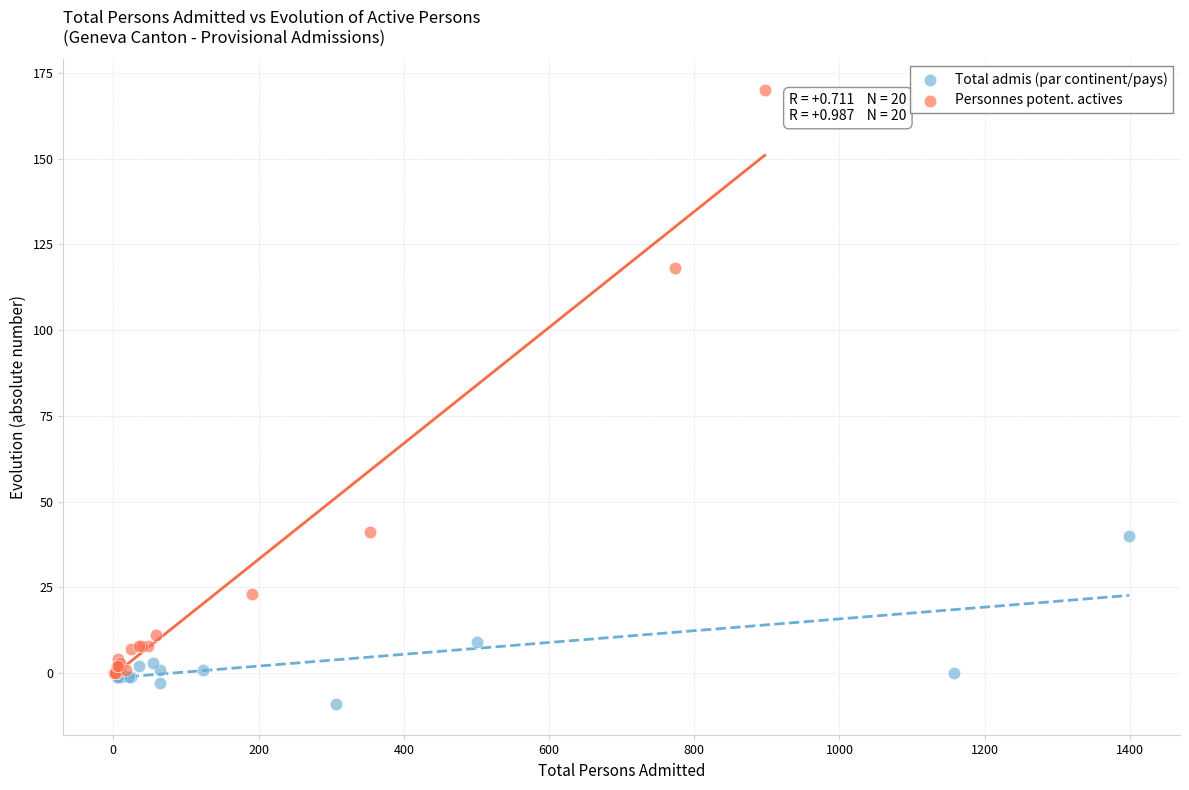

Which series has the widest spread of Y values?

Personnes potent. actives